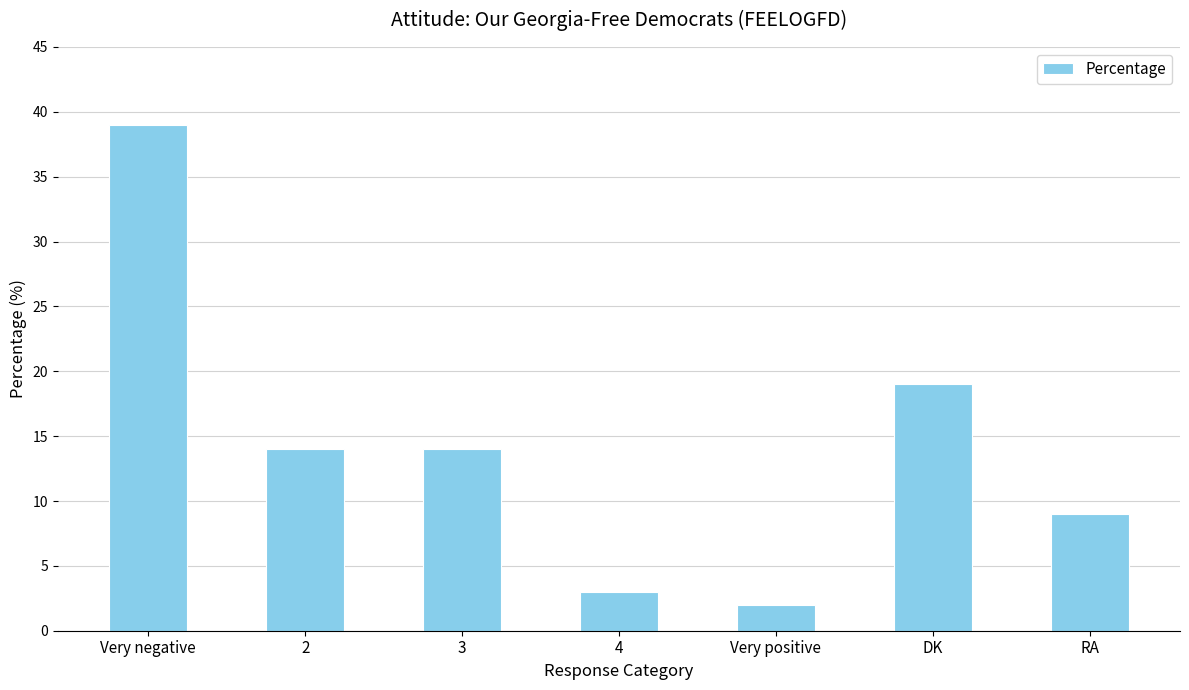

Reading right to left, what are all the values shown in this chart?

RA=9	DK=19	Very positive=2	4=3	3=14	2=14	Very negative=39